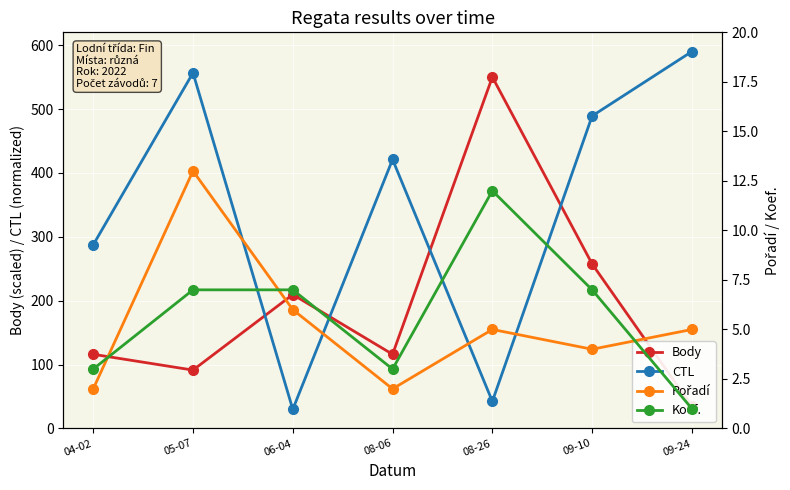

True or false: Pořadí and CTL intersect in this chart.

False